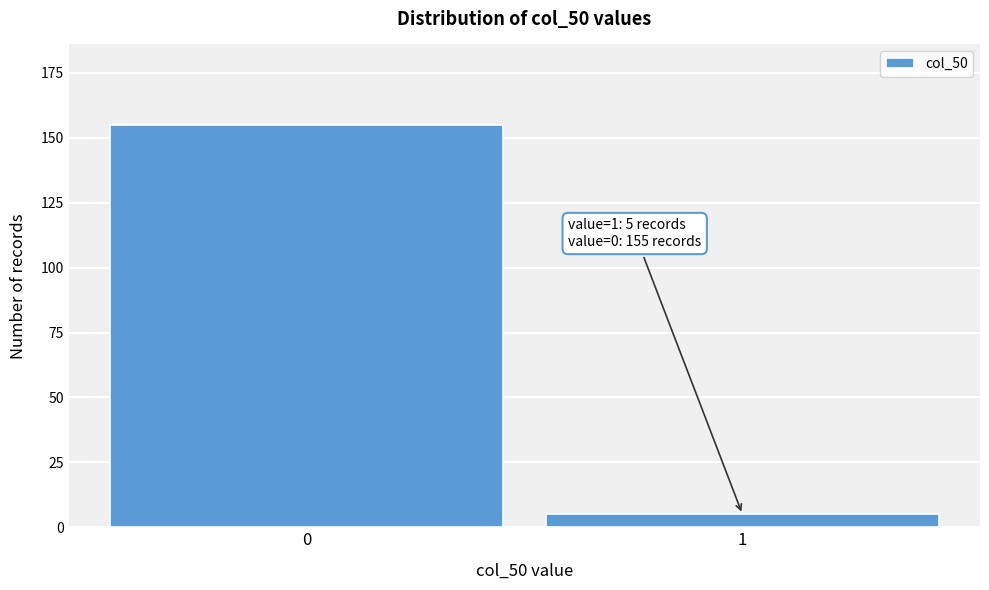

Reading left to right, extract all data points from this chart.

155	5